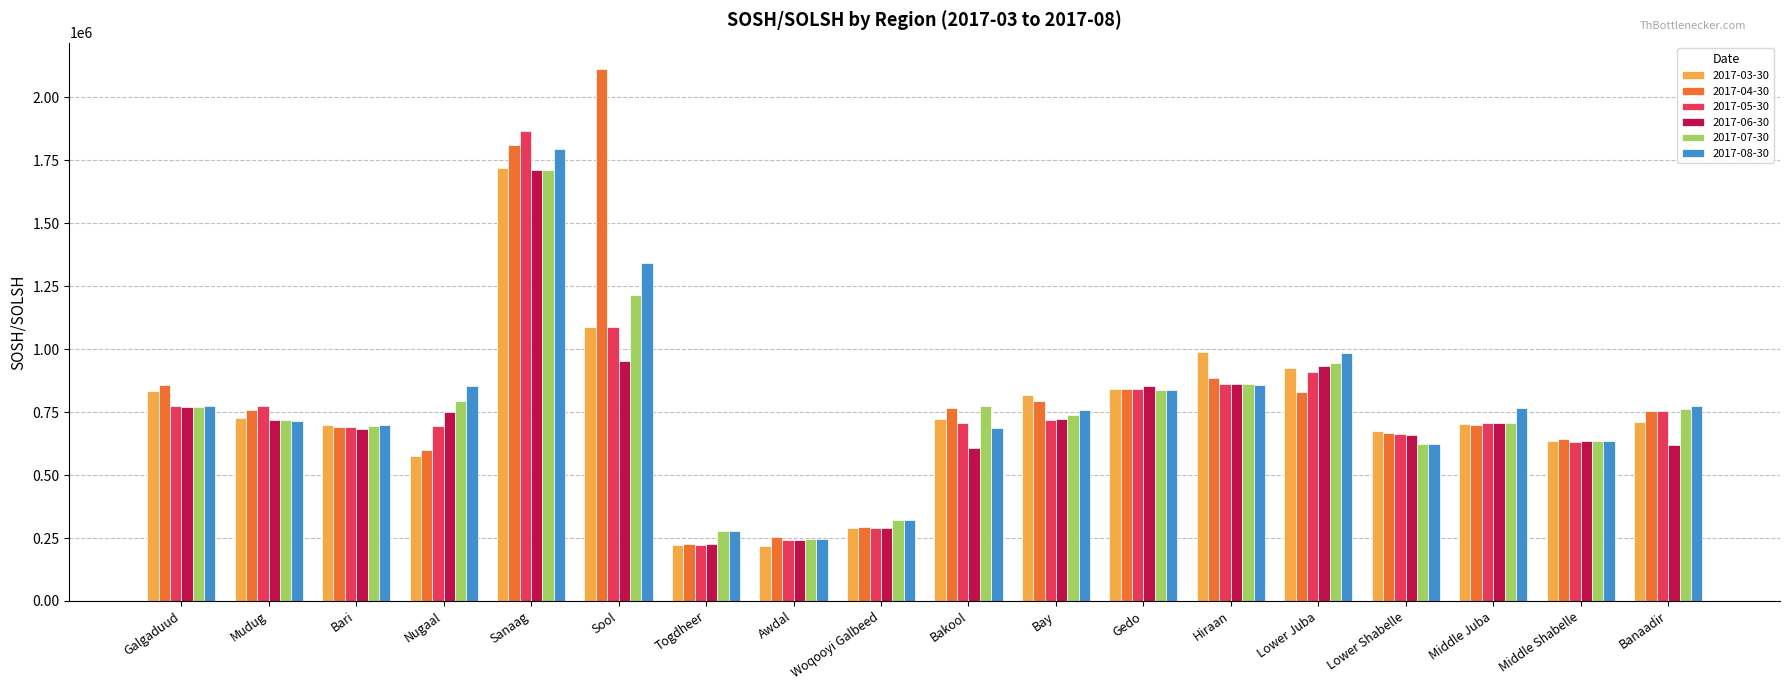

What is the total value across all series at Bari?

4160304.0